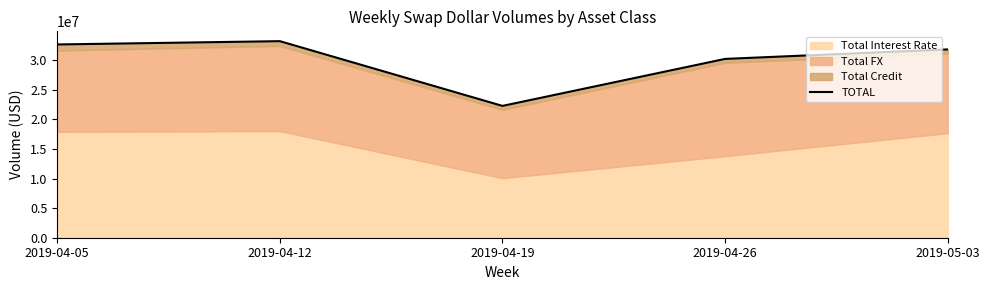

What is the maximum value shown in the chart?

33234505